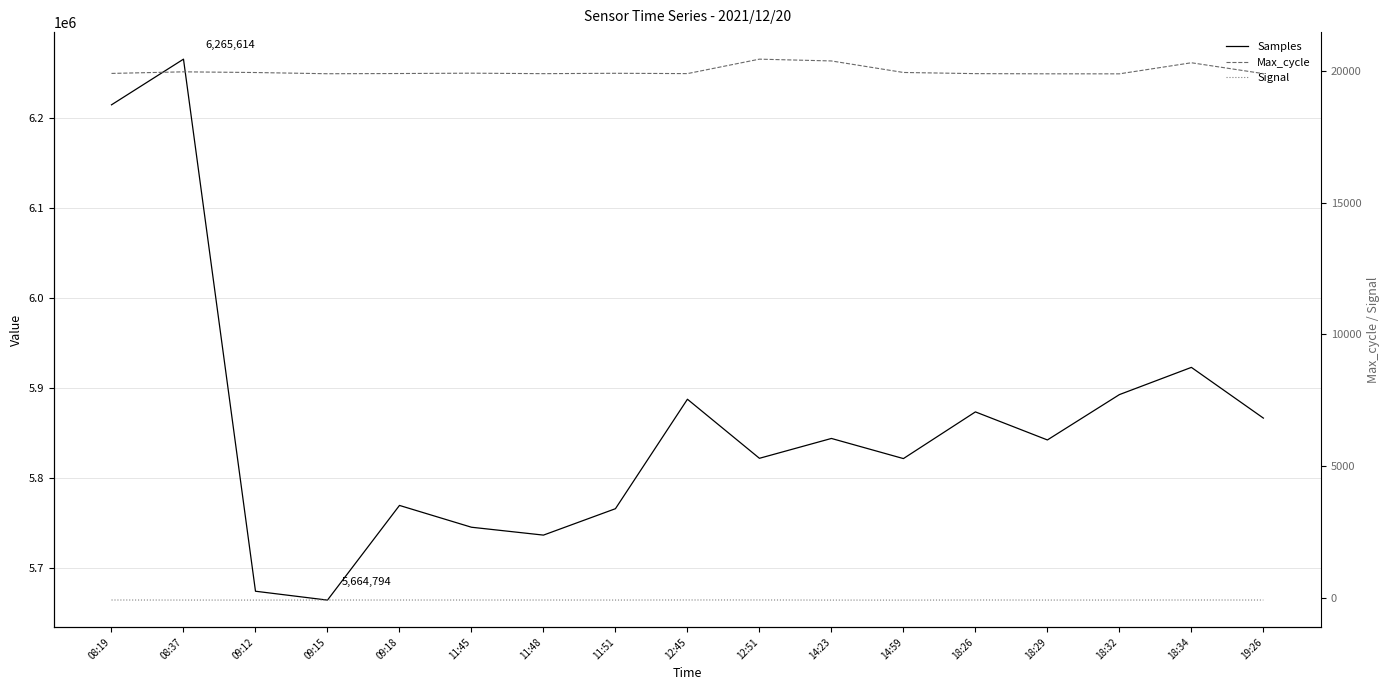

True or false: Signal and Samples intersect in this chart.

False